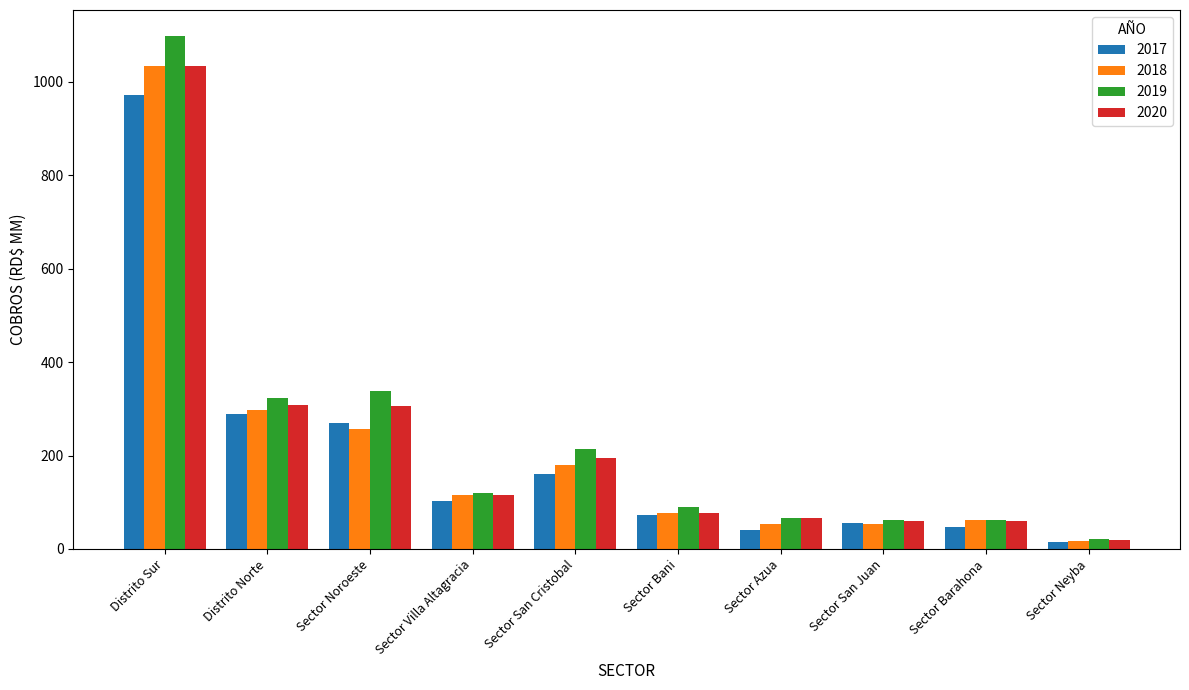

What is the difference between the maximum and minimum values in the 2018 series?

1017.3